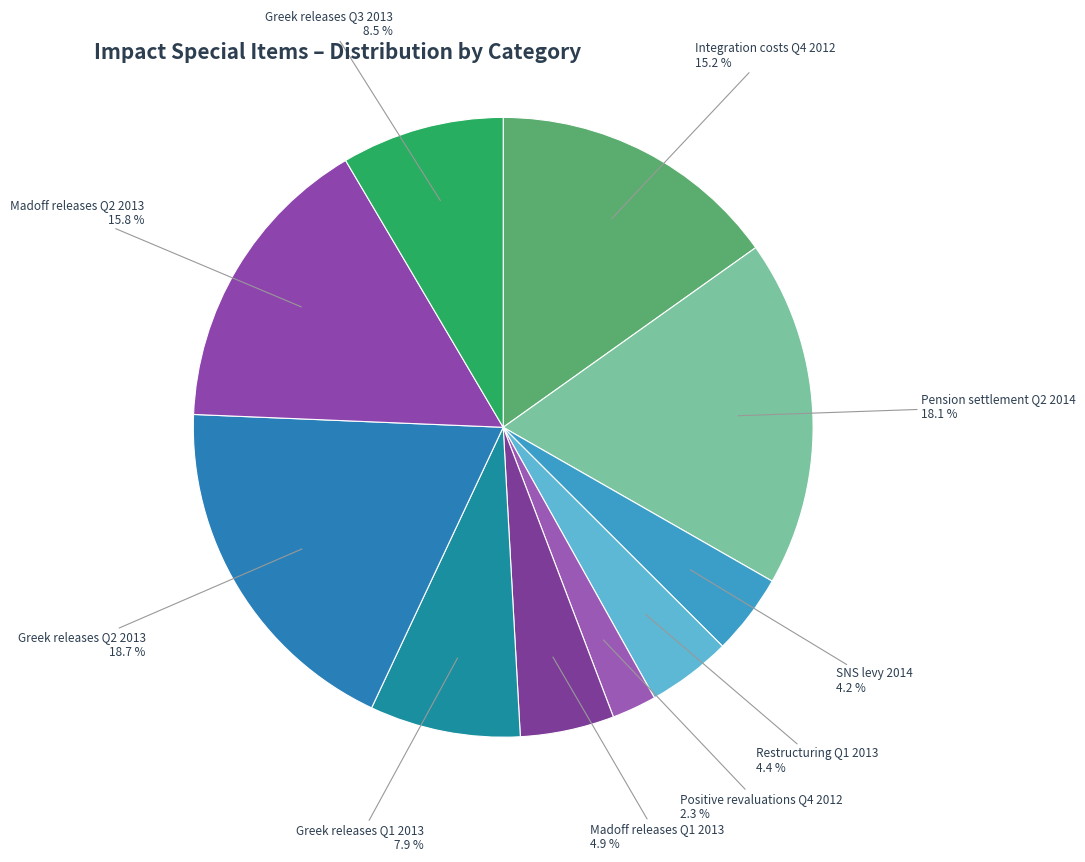

What is the largest slice in the pie chart?

Greek releases Q2 2013